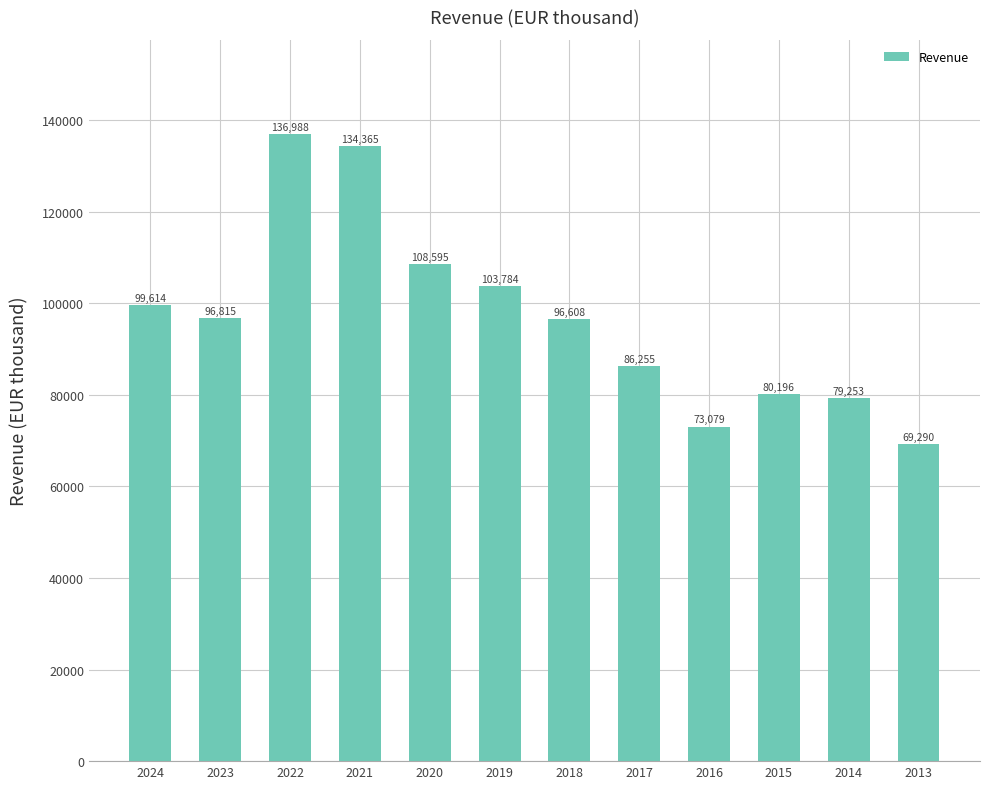

What is the ratio of the value at 2017 to the value at 2024?

0.9